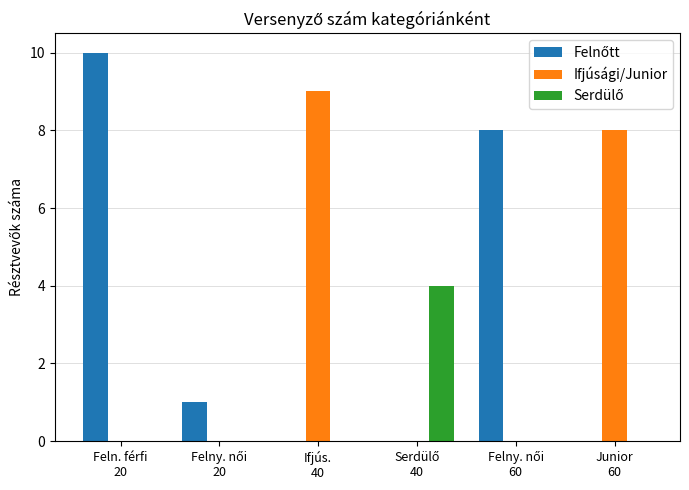

What is the greatest value displayed?

10